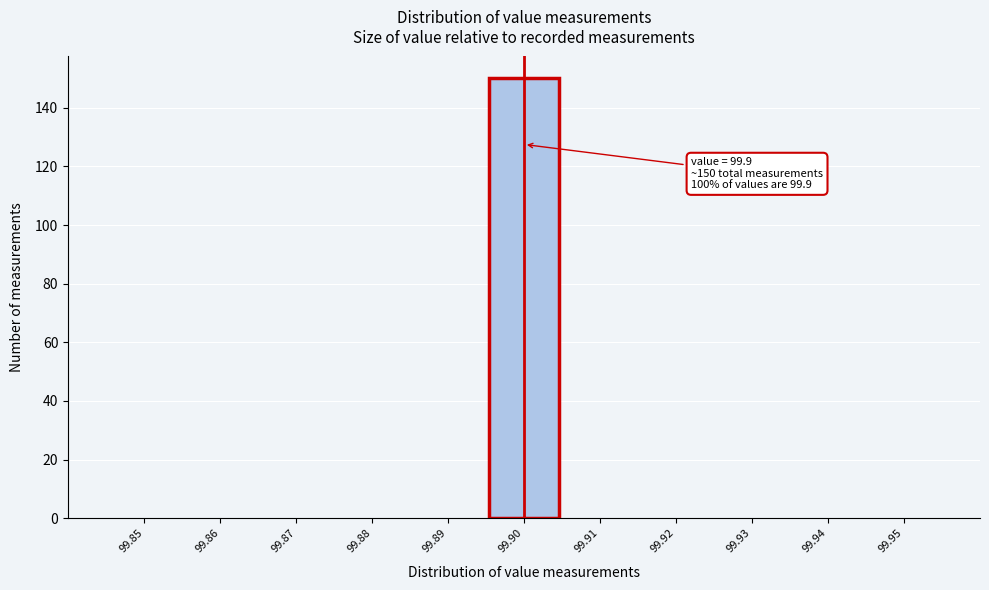

Reading right to left, what are all the values shown in this chart?

99.95=0	99.94=0	99.93=0	99.92=0	99.91=0	99.90=150	99.89=0	99.88=0	99.87=0	99.86=0	99.85=0